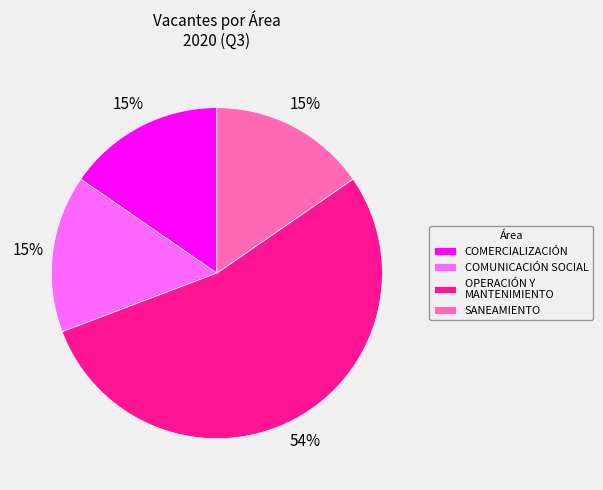

Which slice is the largest?

OPERACIÓN Y MANTENIMIENTO